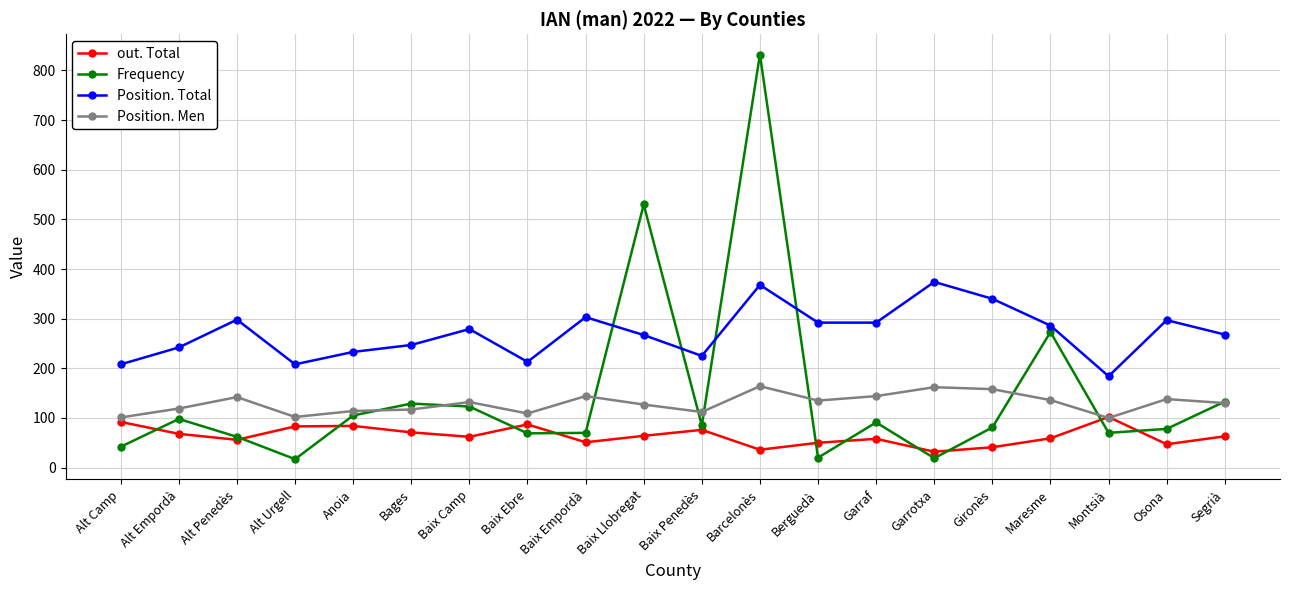

Between Baix Penedès and Maresme, which series saw the biggest shift?

Frequency